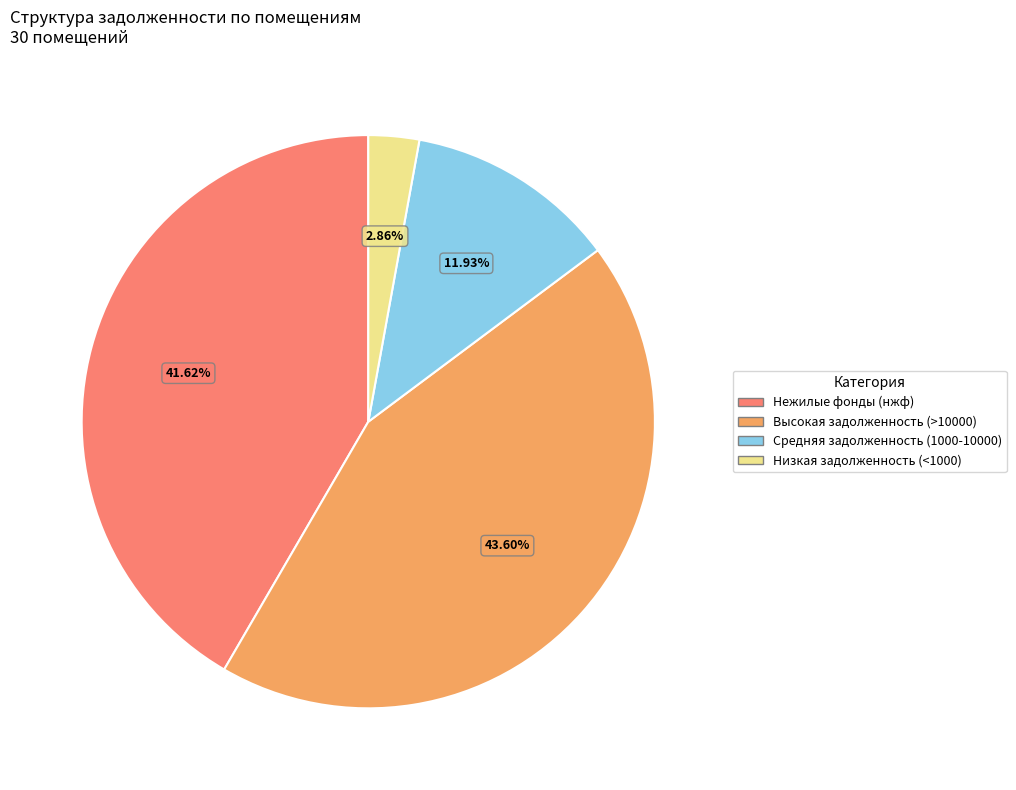

How many slices are in this pie chart?

4